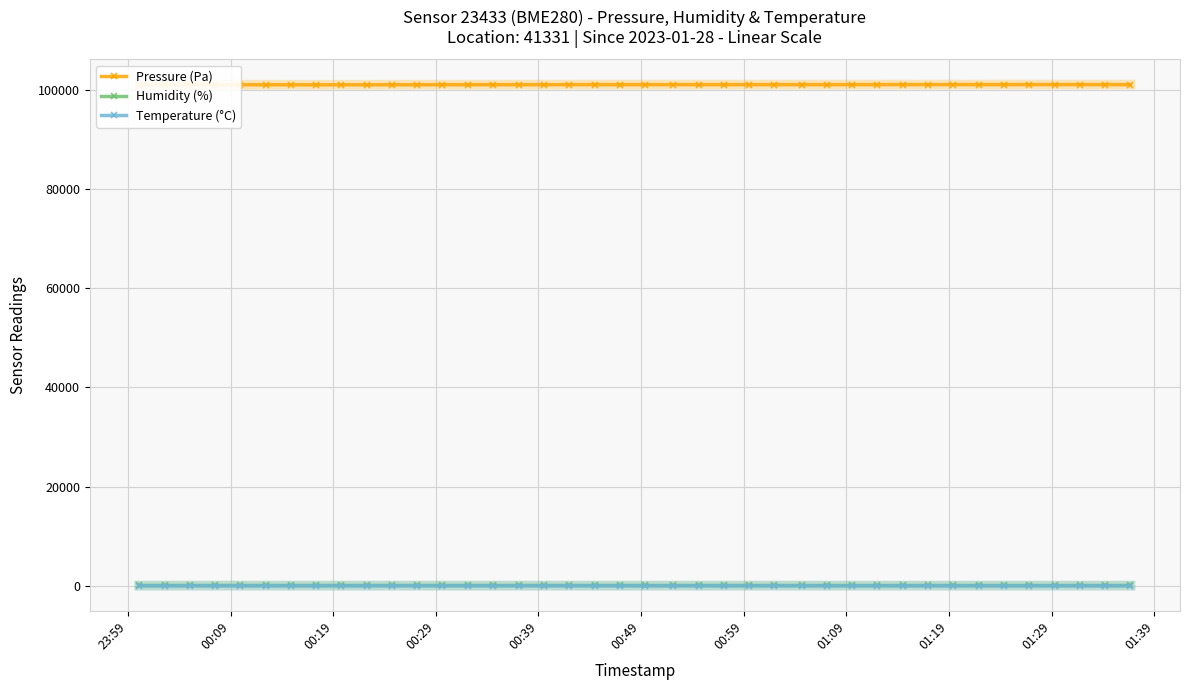

True or false: Pressure (Pa) and Humidity (%) intersect in this chart.

False